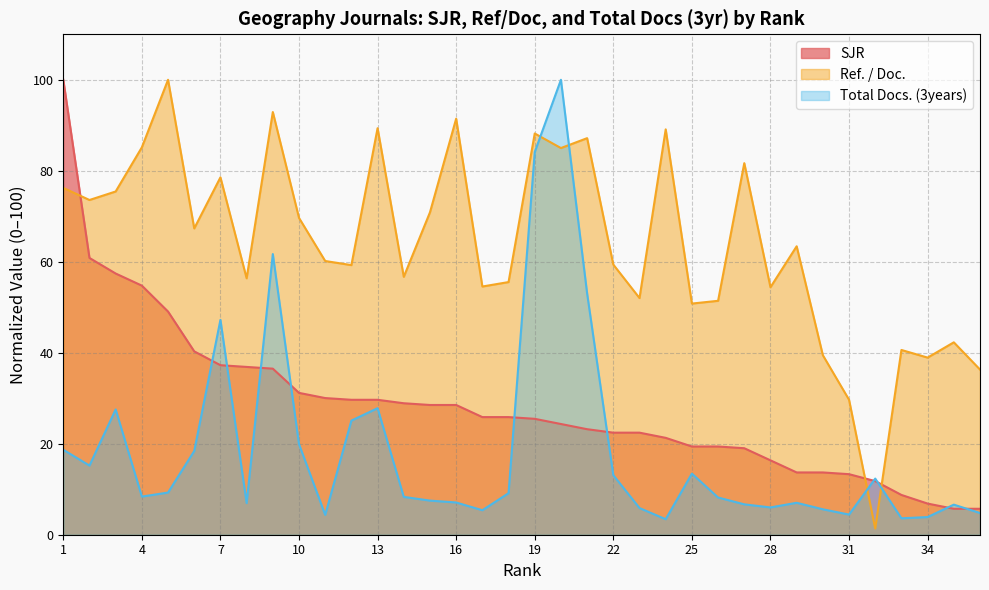

What is the value of the Total Docs. (3years) point at the 29th from the left?

7.0